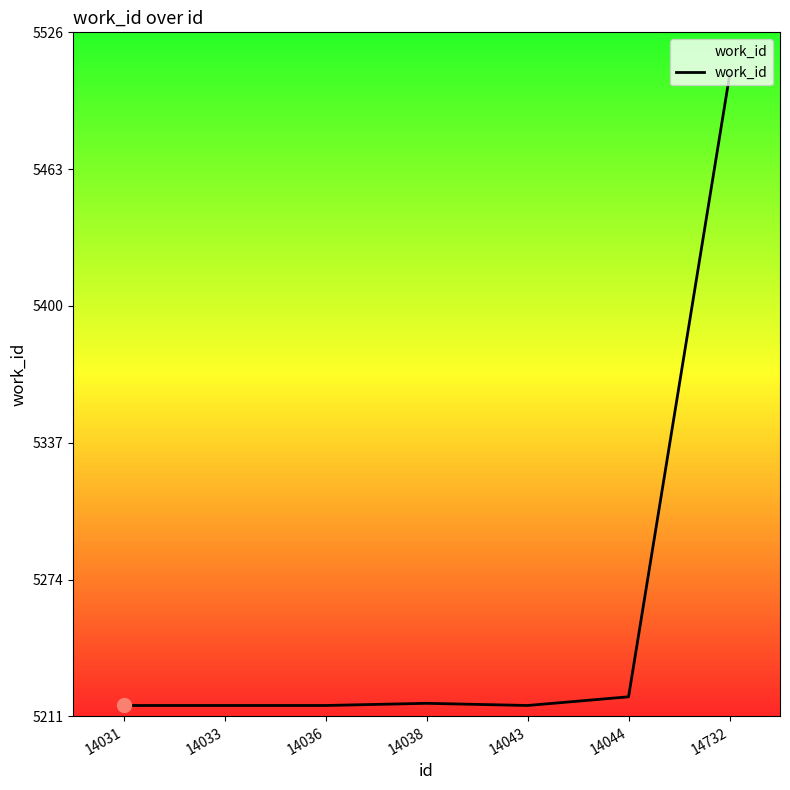

What is the change in value from 14036 to 14038?

+1